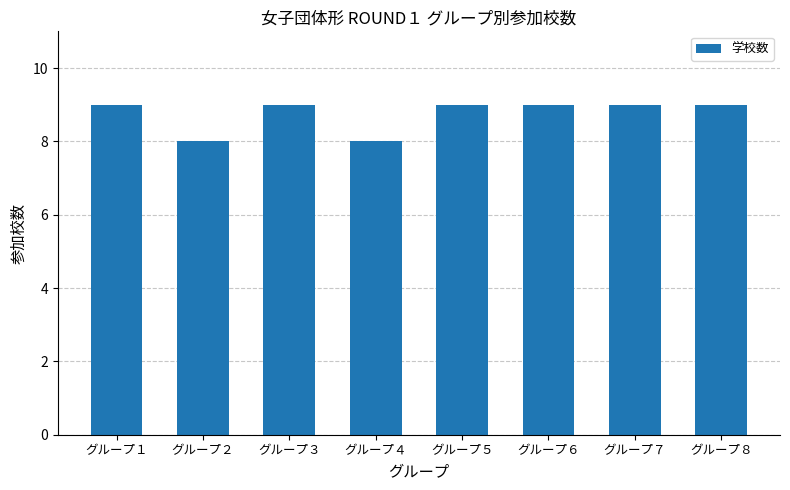

What is the difference between the values at グループ８ and グループ２?

1